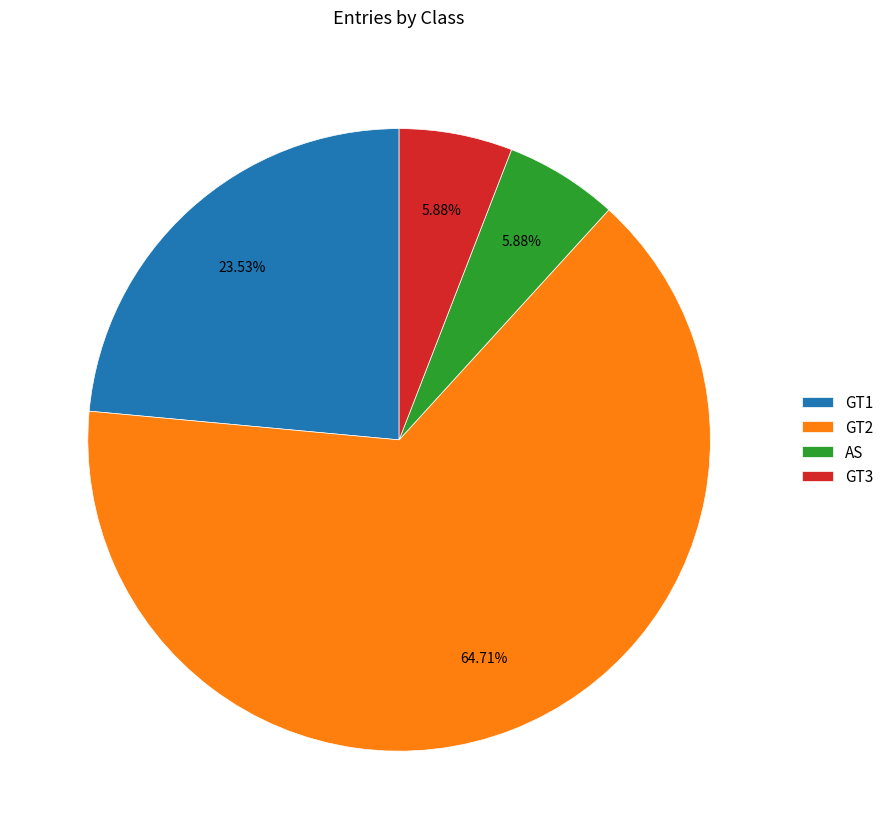

To the nearest percent, what portion does GT1 represent?

24%